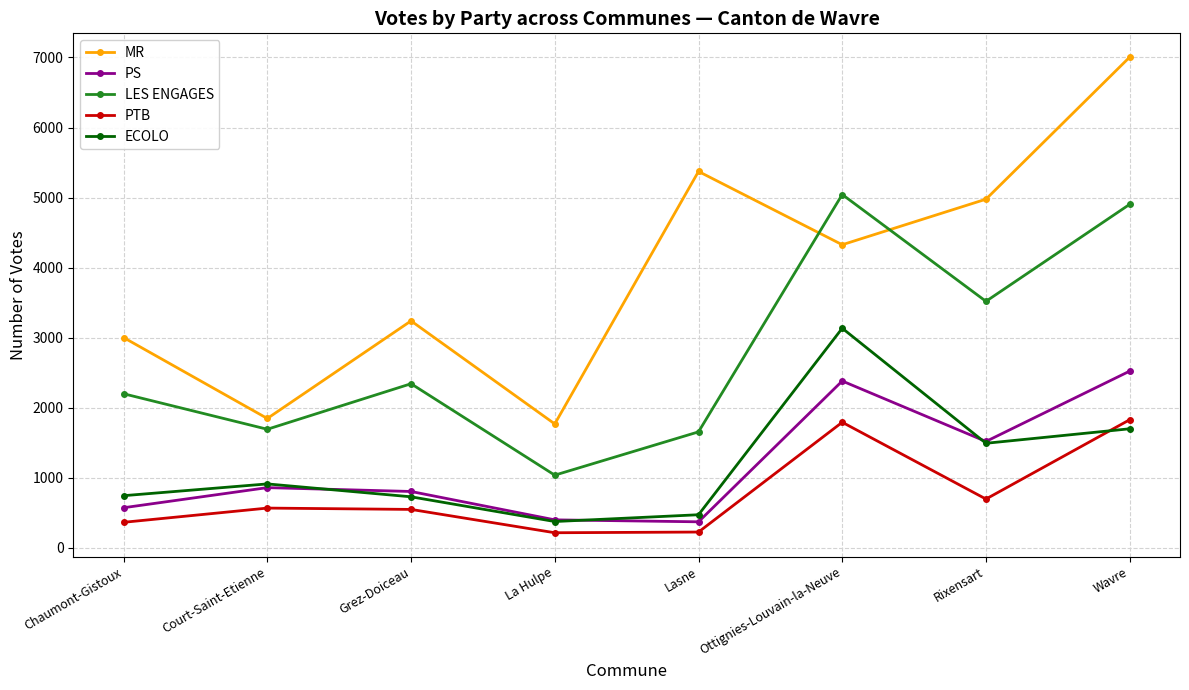

How many series are shown in this chart?

5